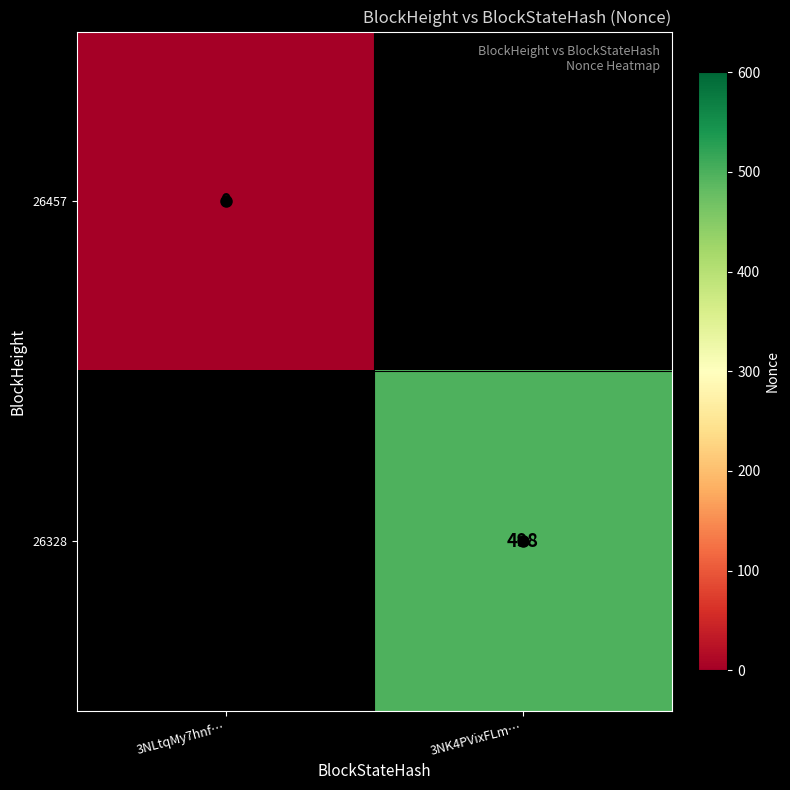

Is it true that 26328 equals 498 at 3NK4PVixFLm…?

True